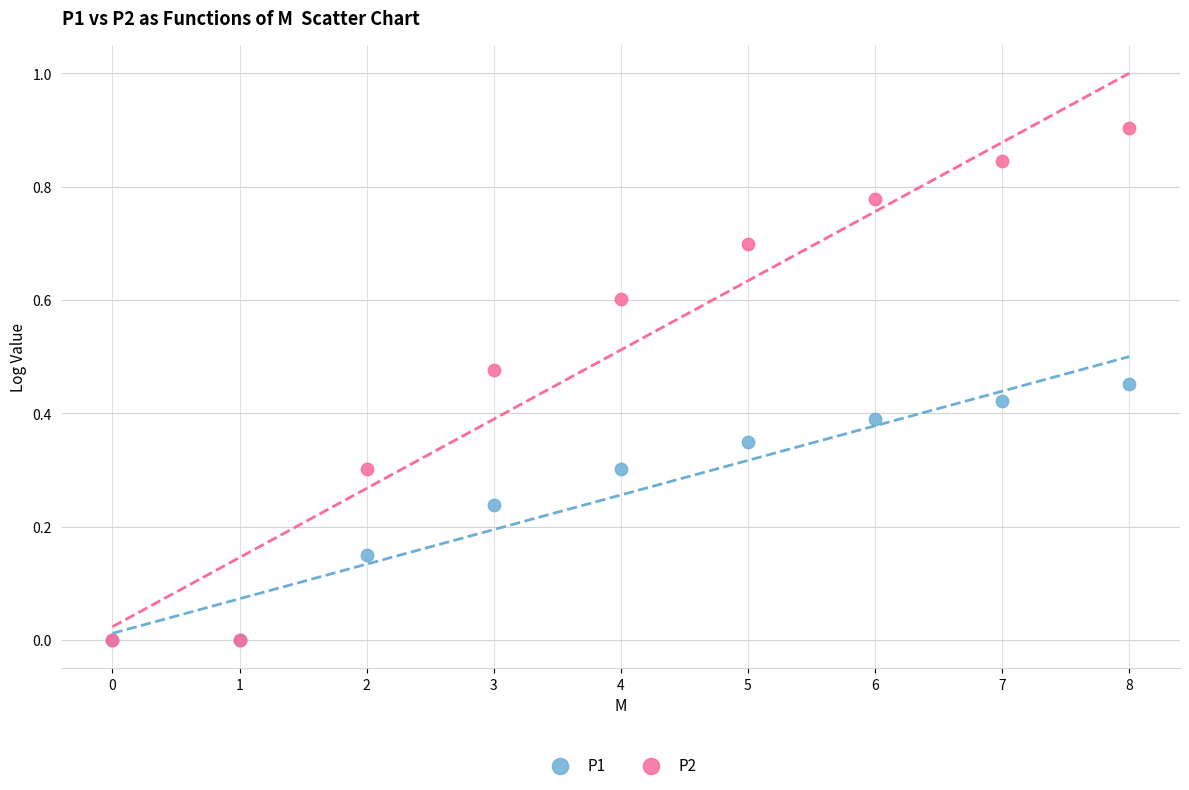

Which series has the largest Y range (max minus min)?

P2